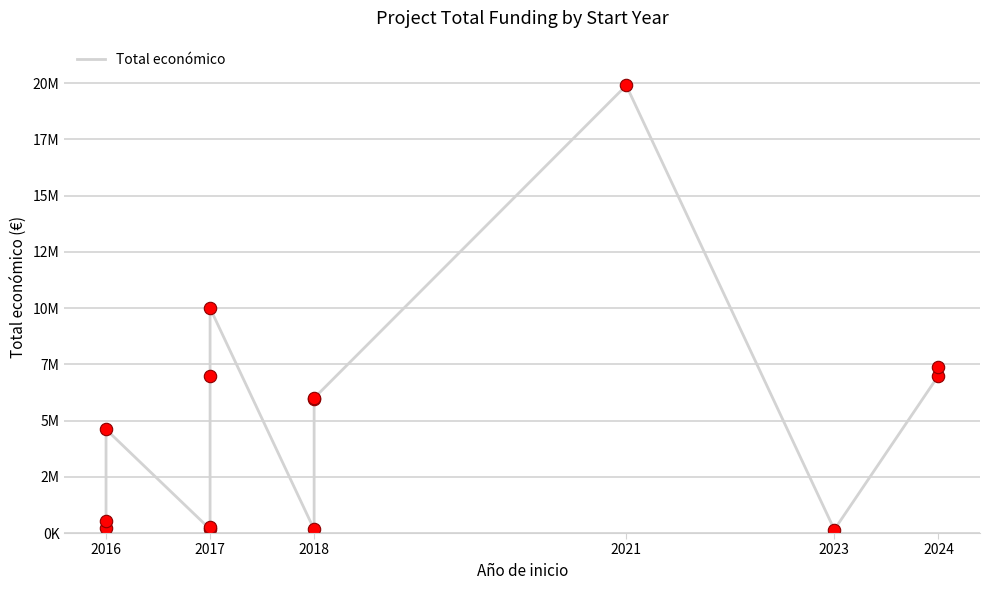

What is the change in value from 7 to 9?

+5841879